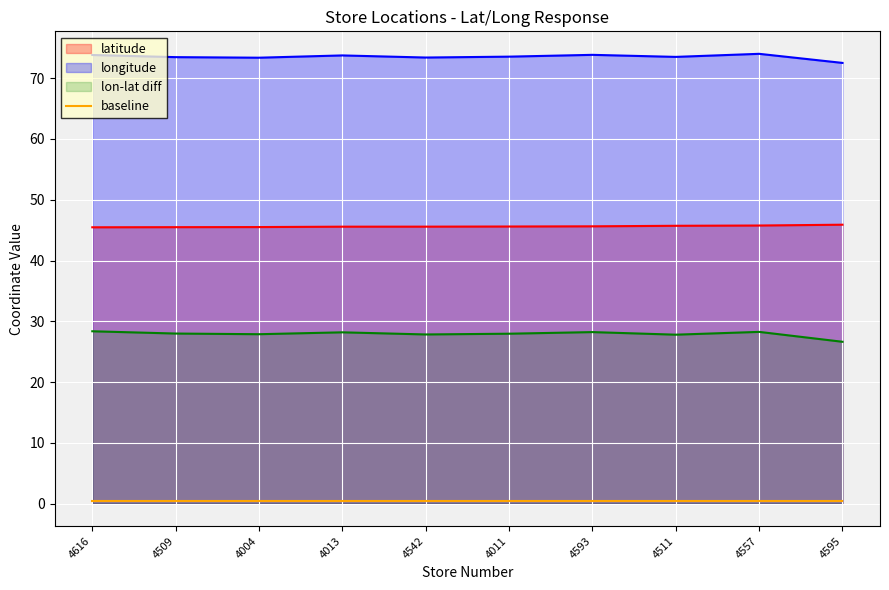

The value of longitude at 4542 is 73.4. True or false?

True